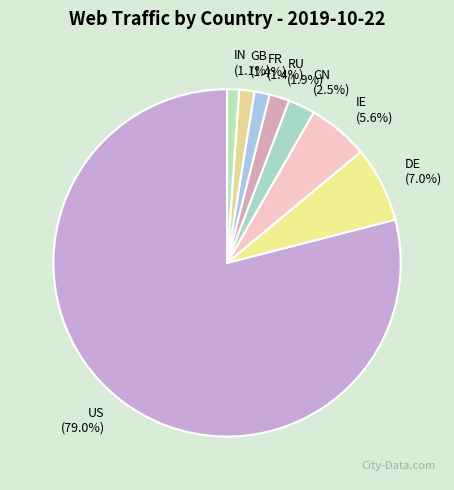

Which slice is the largest?

US